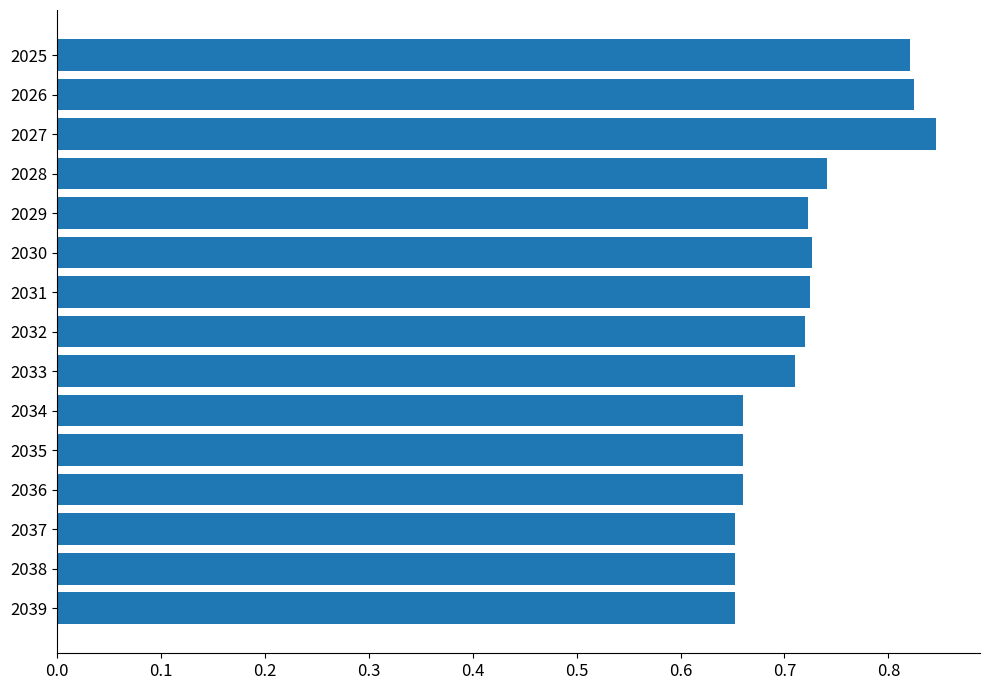

Is it true that the value at 2038 is 1.1?

False